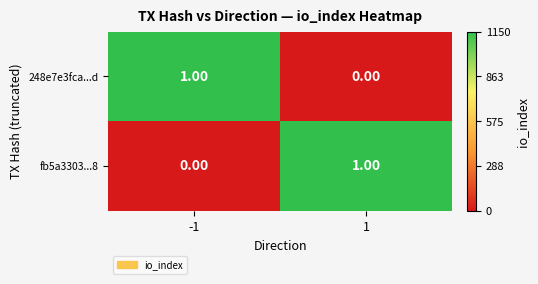

Is the value of 248e7e3fca...d at 1 greater than the value of fb5a3303...8 at 1?

No